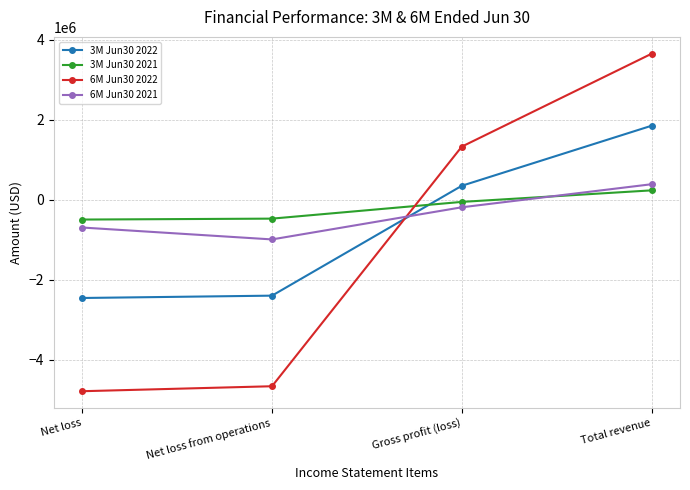

The value of 6M Jun30 2021 at Net loss is -1119082. True or false?

False